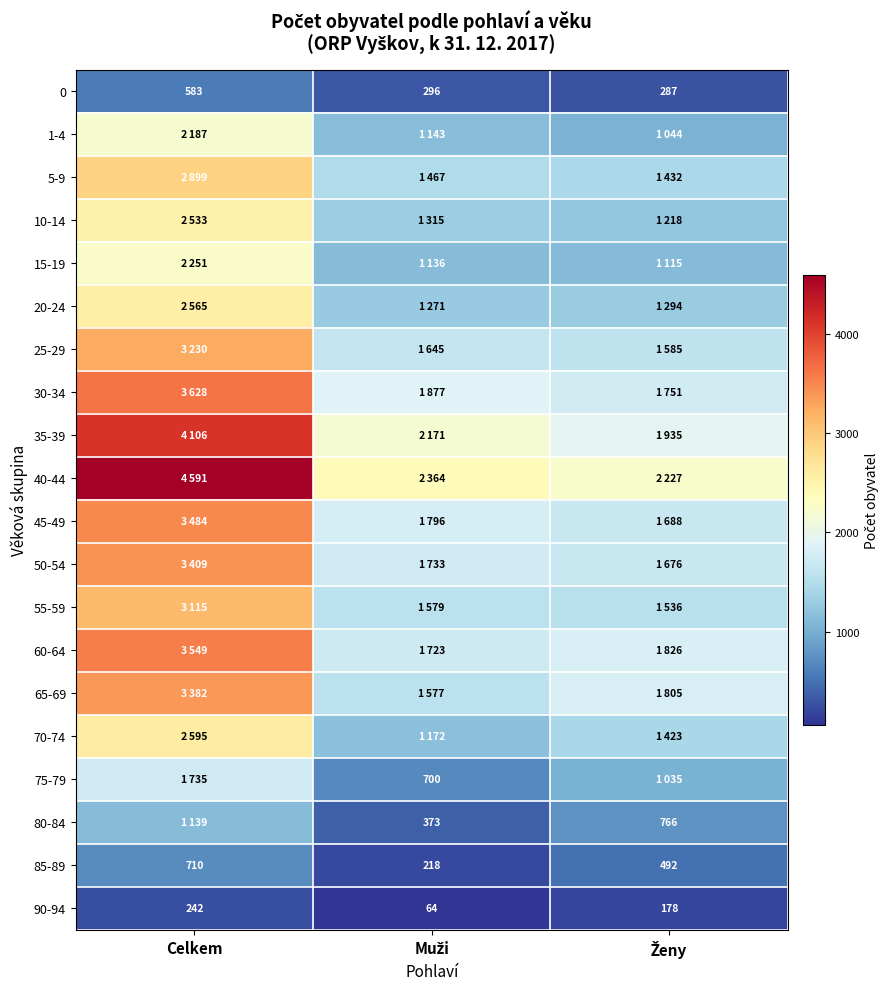

What is the difference between the maximum and minimum values in the 90-94 series?

178